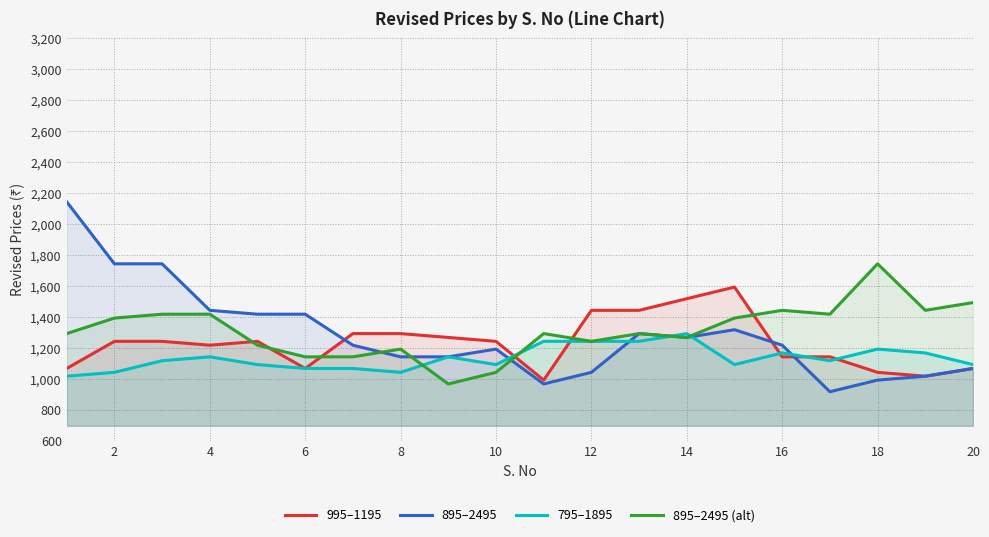

Between 16 and 20, which series saw the biggest shift?

895–2495